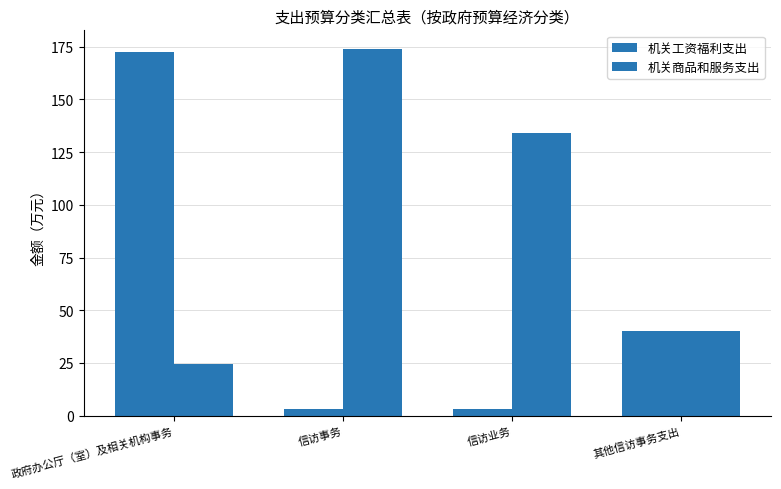

Between 政府办公厅（室）及相关机构事务 and 信访事务, which series saw the biggest shift?

机关工资福利支出